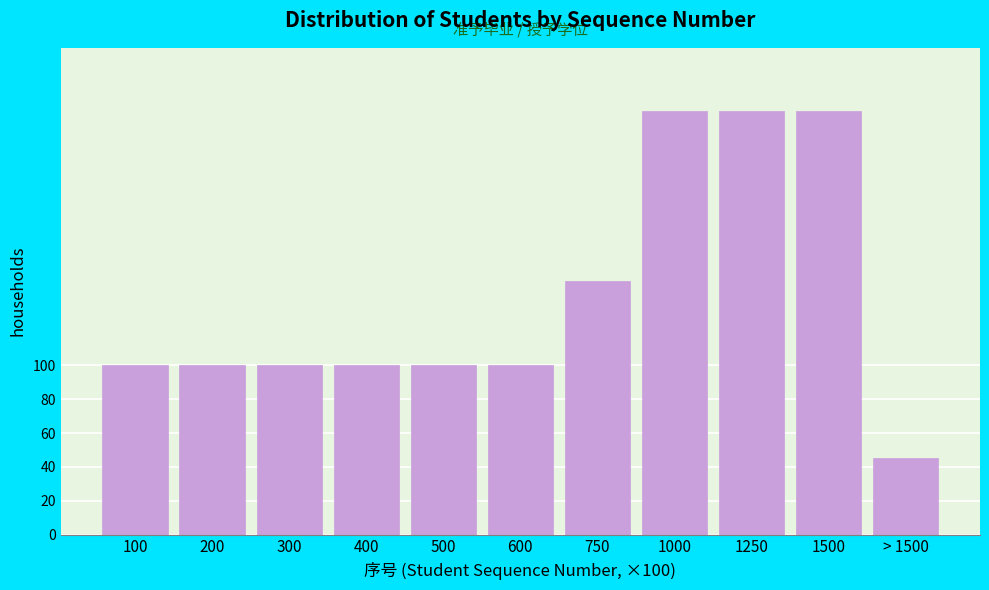

Reading left to right, extract all data points from this chart.

100	100	100	100	100	100	150	250	250	250	45